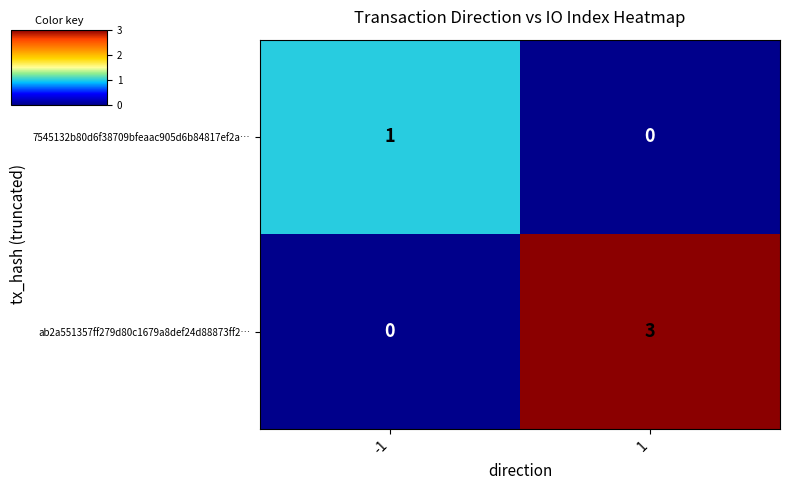

At which category does the chart reach its peak across all series?

1